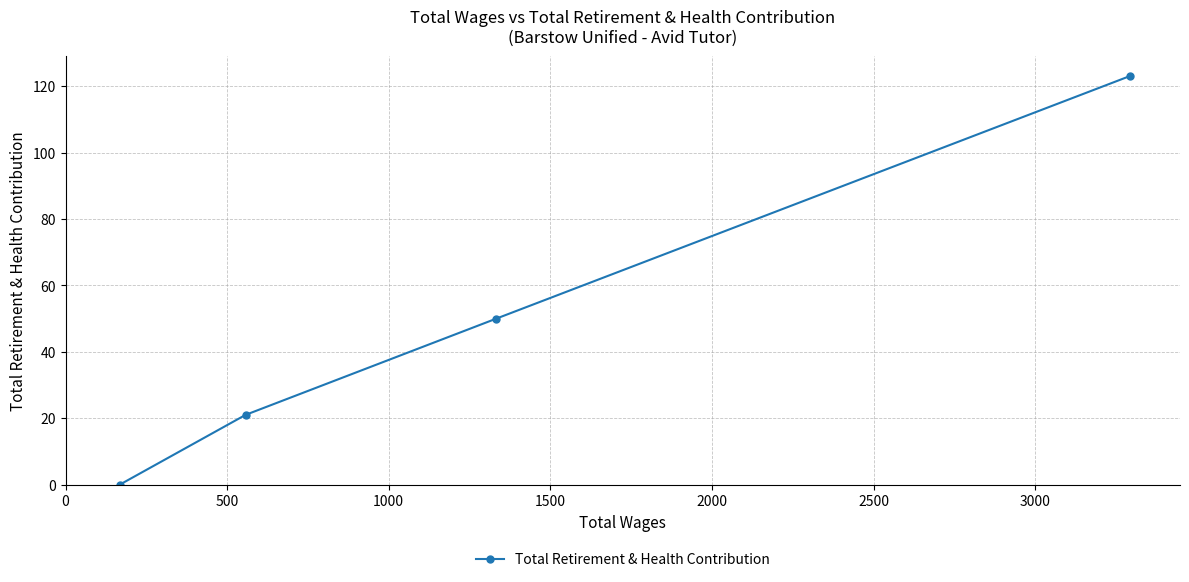

What is the value of the 4th point from the left?

123